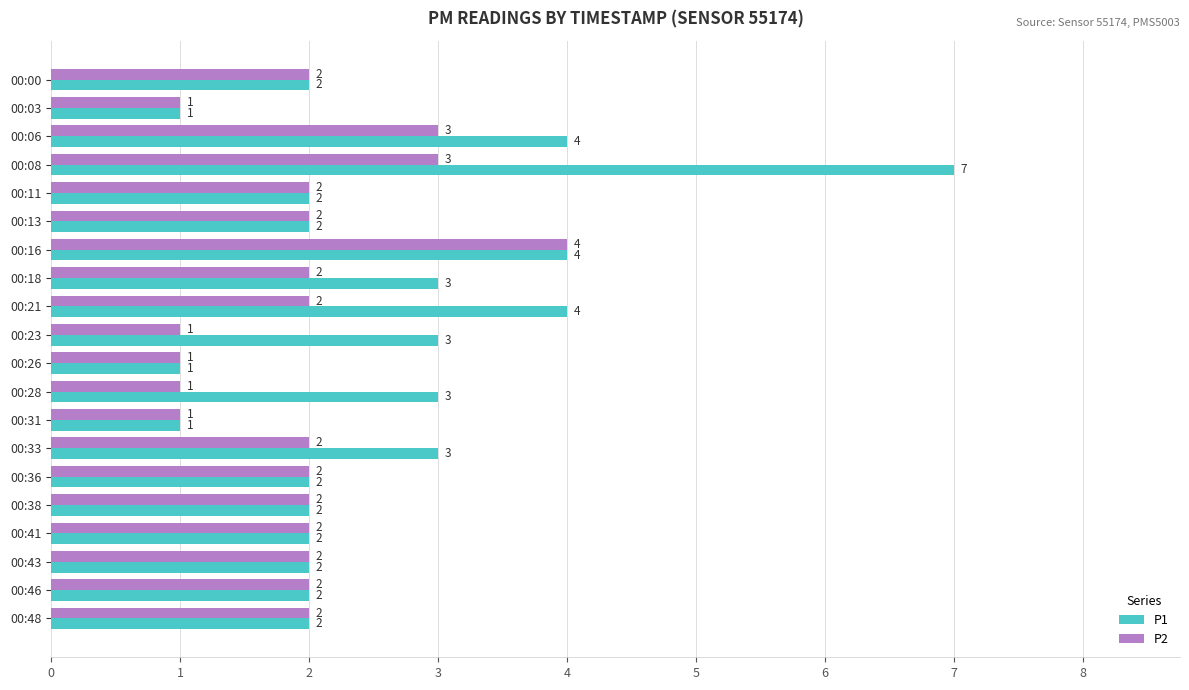

Count the P2 values in the range 2 to 3.

14